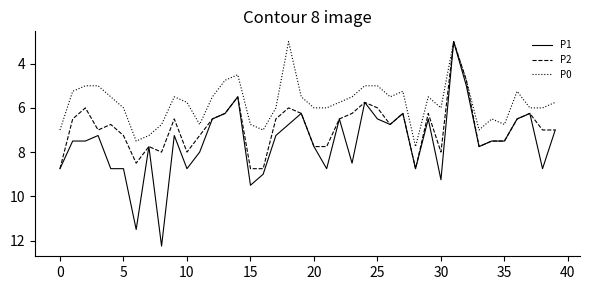

What is the maximum value for P0?

7.8